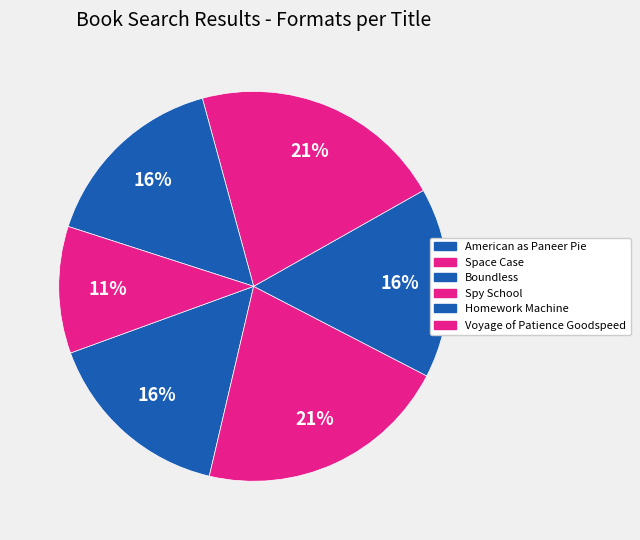

Count the number of slices in the pie.

6